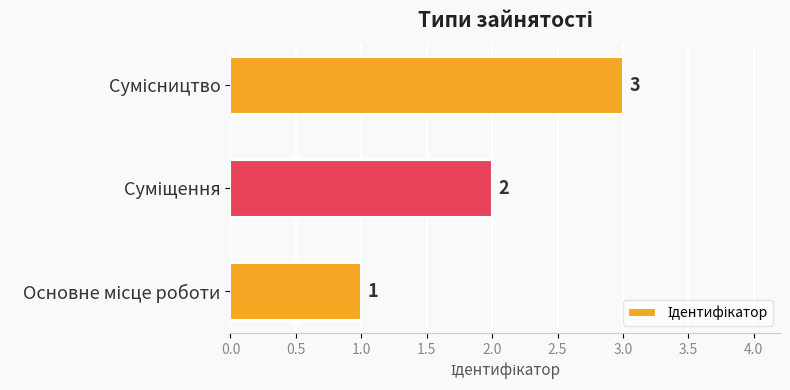

What is the difference between the second highest and minimum values?

1